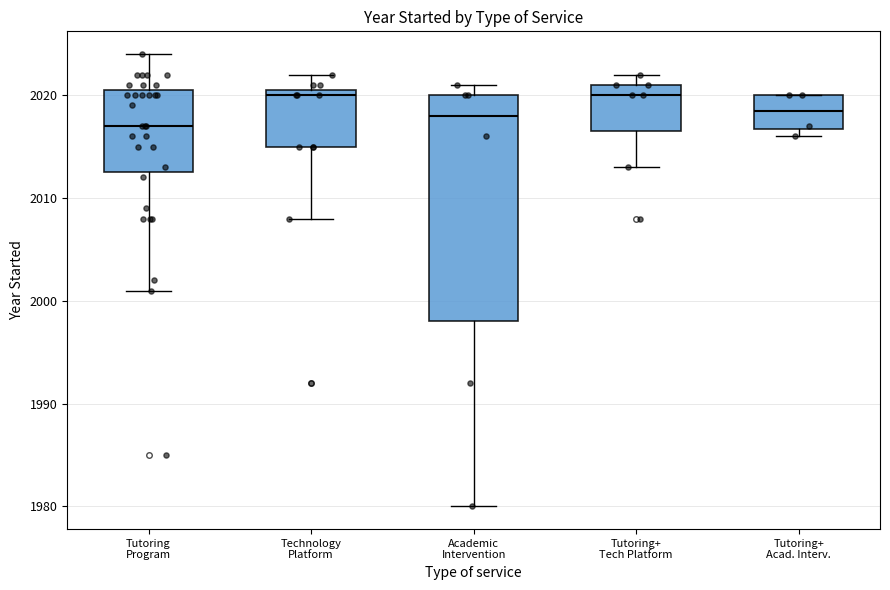

Where is the lower edge of the box for Tutoring+ Tech Platform on the y-axis? The values are not printed on the chart, so give them approximately, as read against the axis.

2017